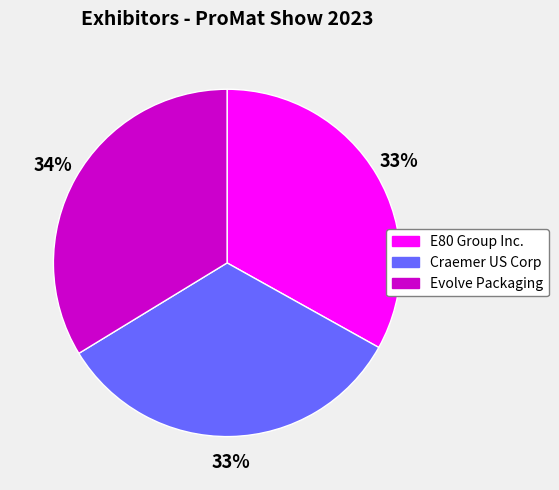

What is the largest slice in the pie chart?

Evolve Packaging